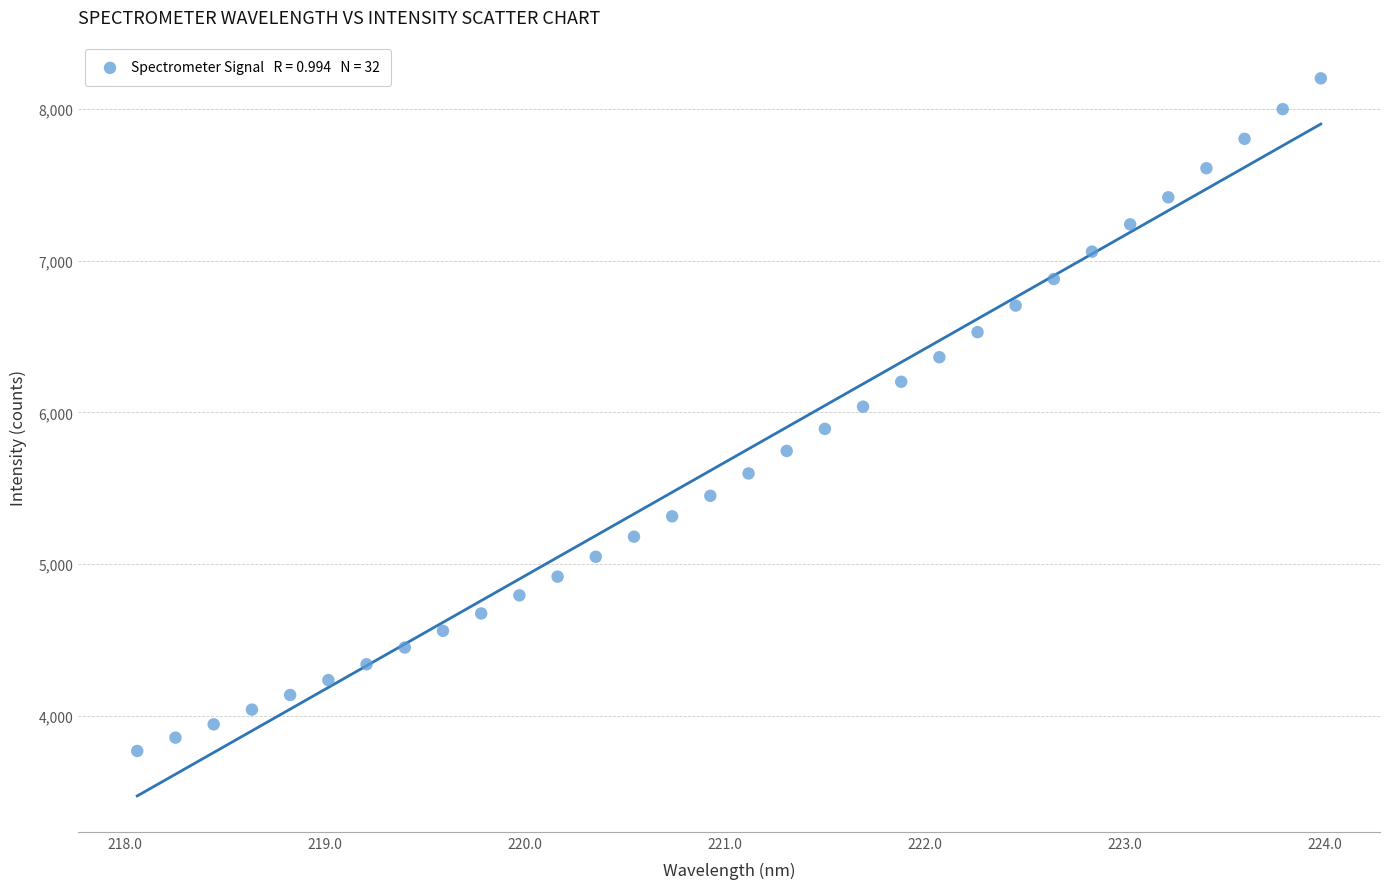

What is the range of X values (max minus min)?

5.9